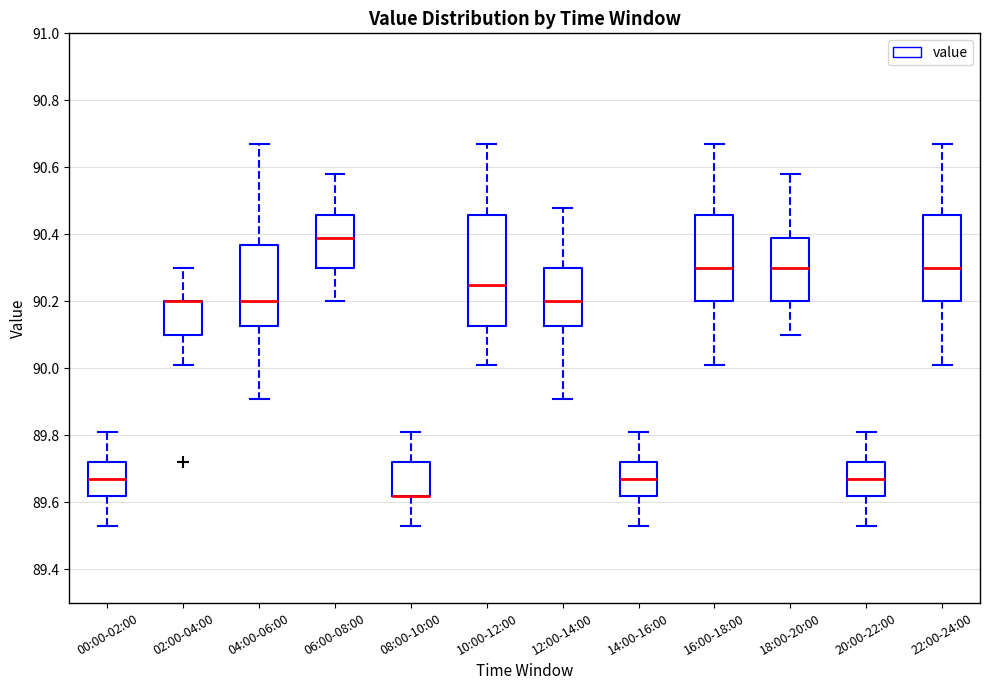

Where does the upper whisker of the box for 18:00-20:00 end on the y-axis? The values are not printed on the chart, so give them approximately, as read against the axis.

90.58